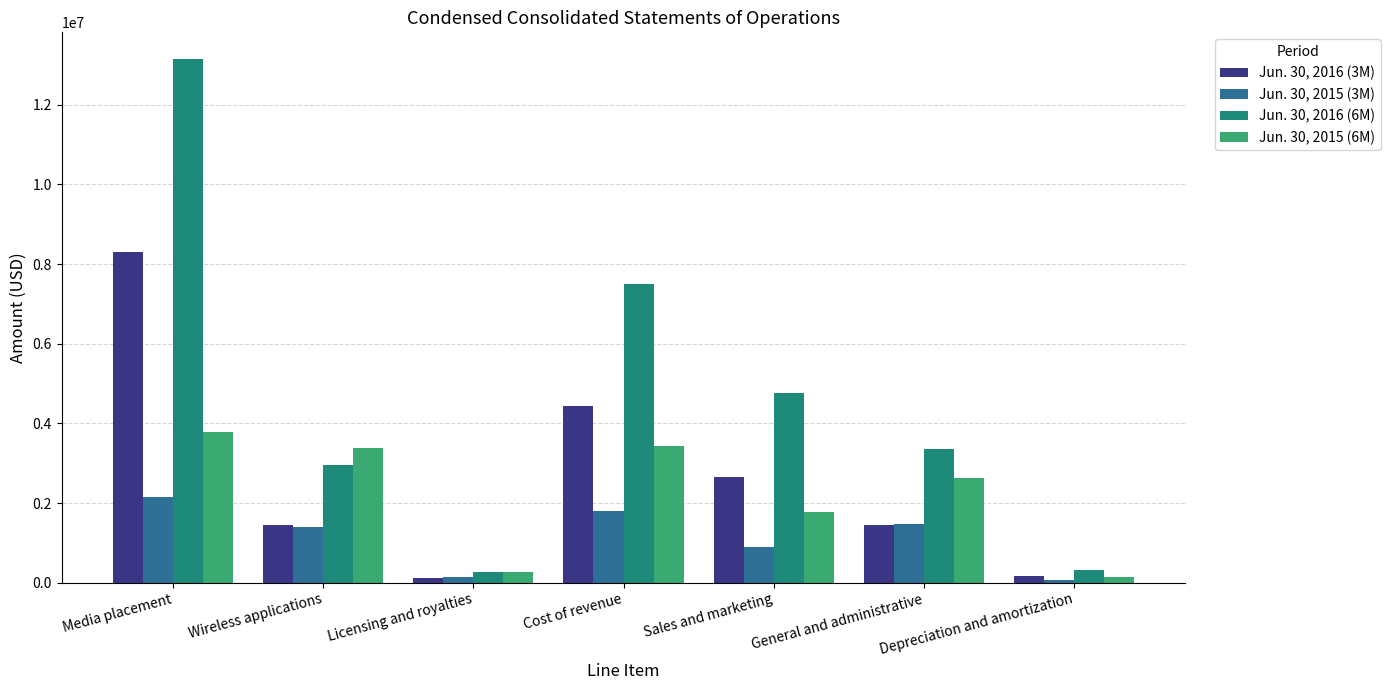

What are all the series names shown in the legend?

Jun. 30, 2016 (3M), Jun. 30, 2015 (3M), Jun. 30, 2016 (6M), Jun. 30, 2015 (6M)